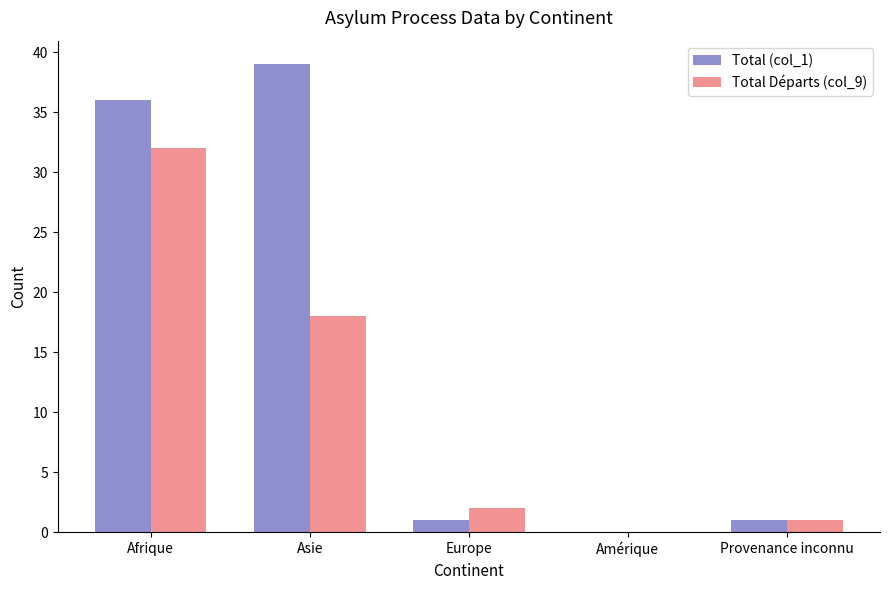

What is the highest value of the Total Départs (col_9) series?

32